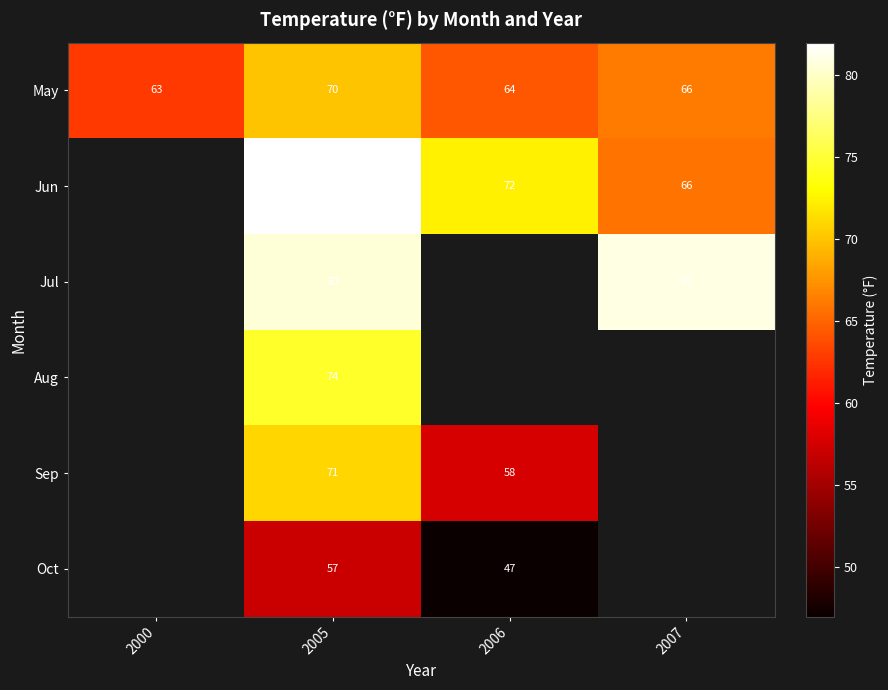

How many distinct data groups are displayed?

6